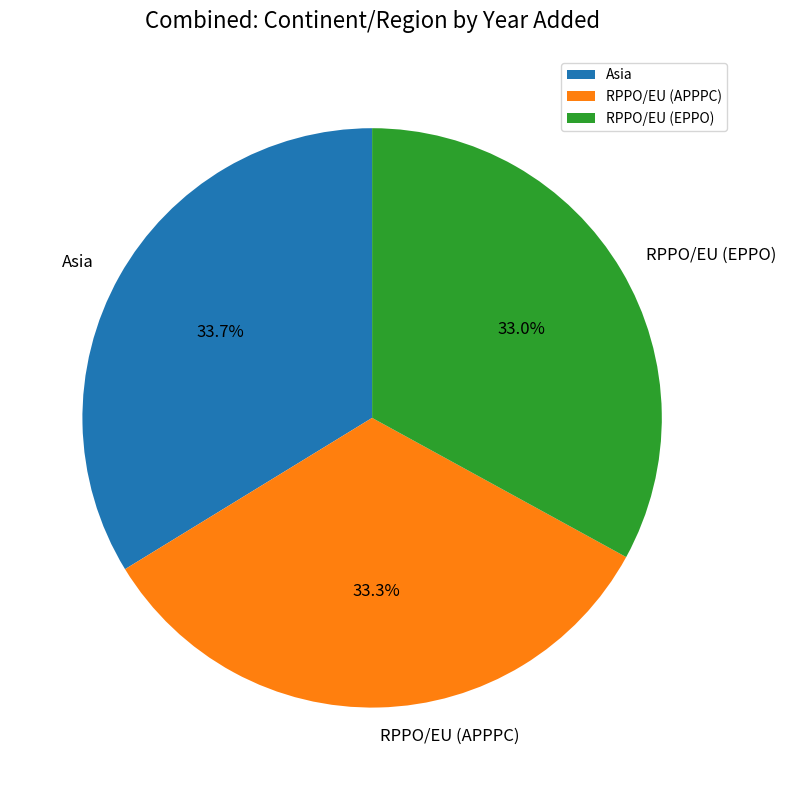

To the nearest percent, what portion does RPPO/EU (EPPO) represent?

33%